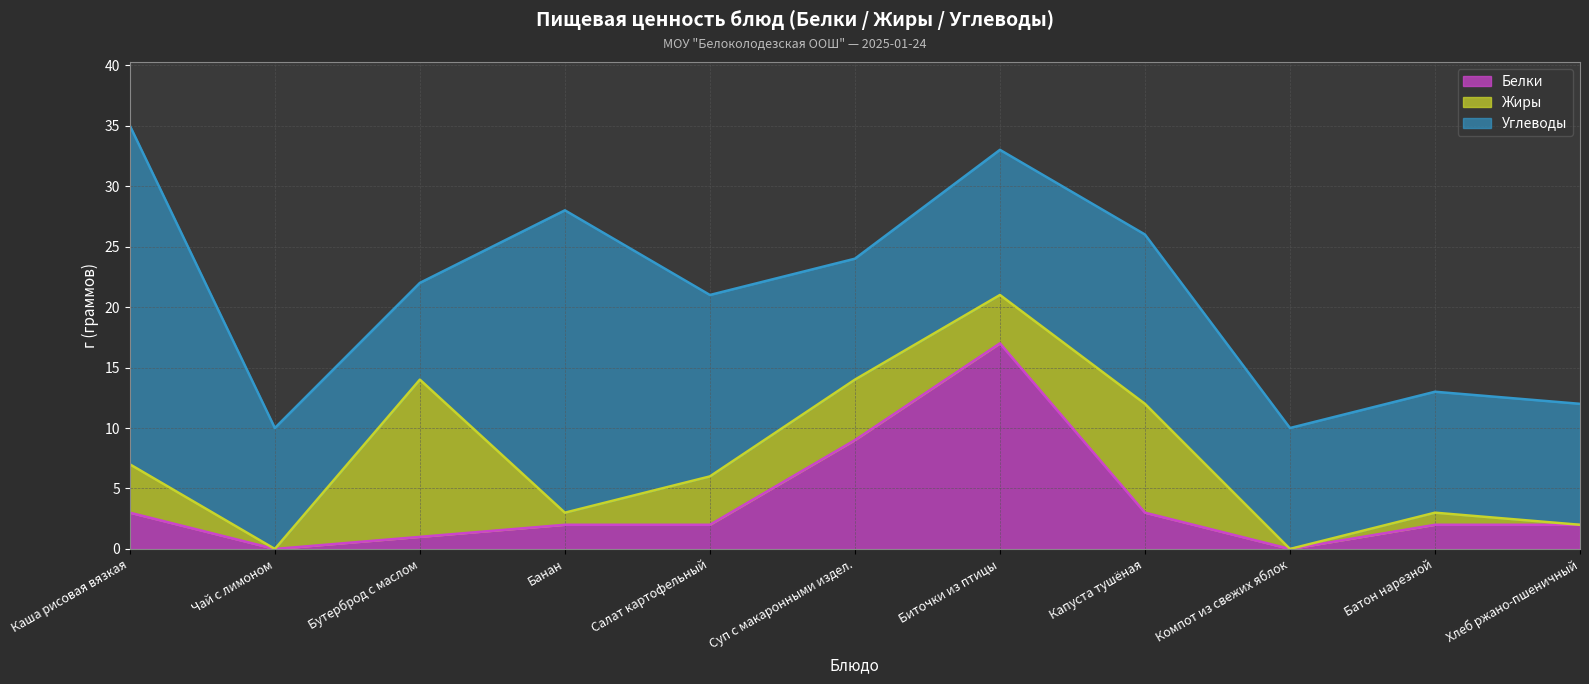

True or false: Жиры (линия) and Белки (линия) intersect in this chart.

False